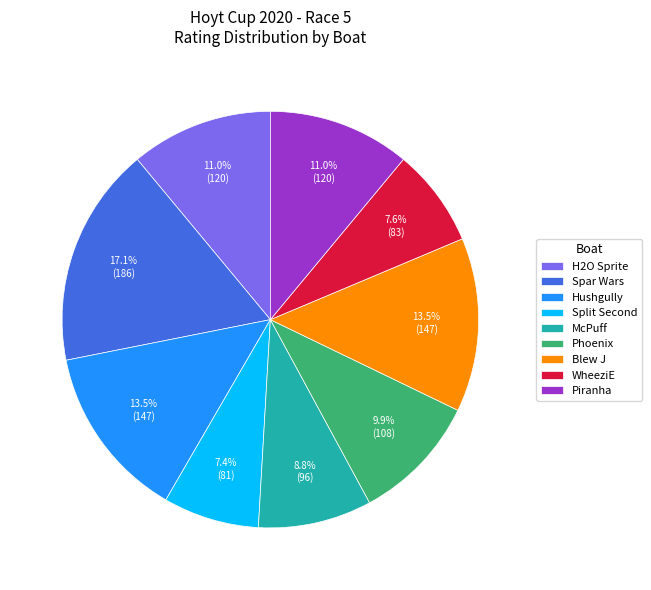

Approximately how many times larger is the value at McPuff compared to H2O Sprite?

0.8